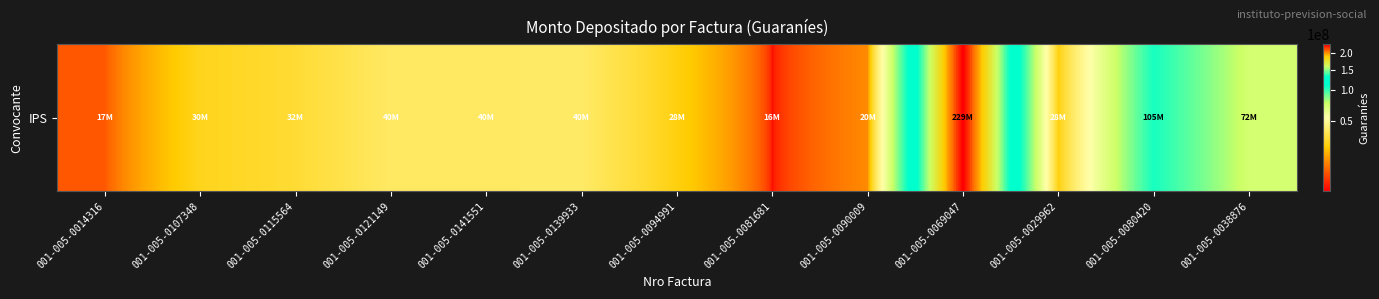

Which has a higher value, 001-005-0121149 or 001-005-0038876?

001-005-0038876